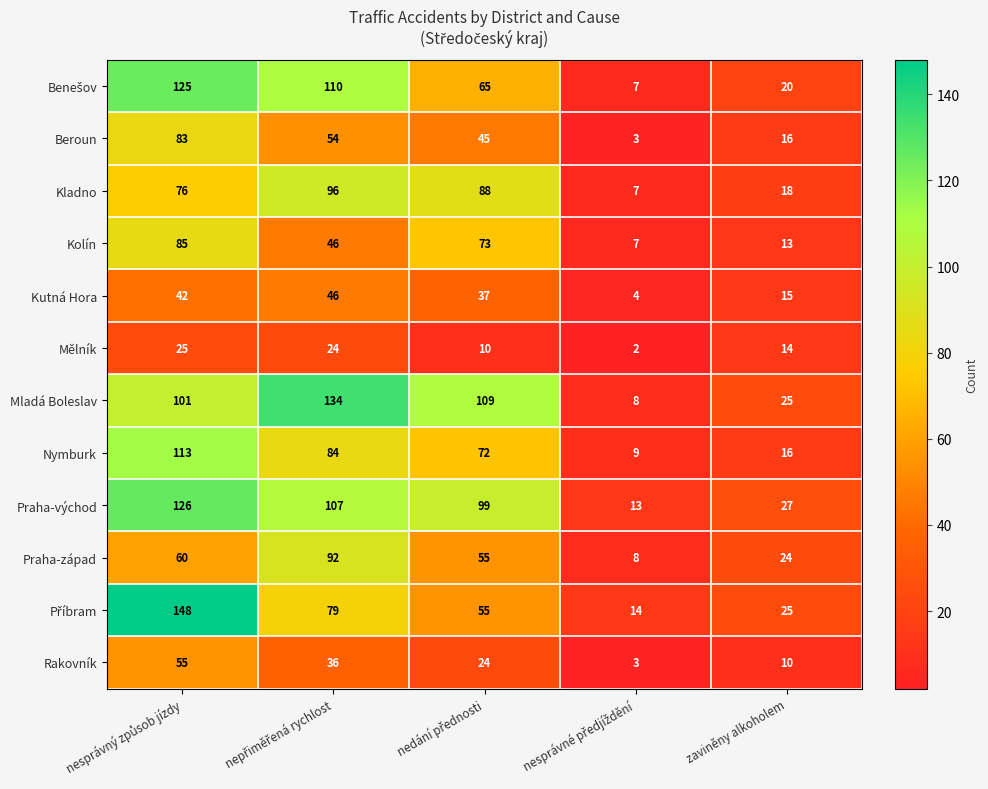

What is the highest value of the Rakovník series?

55